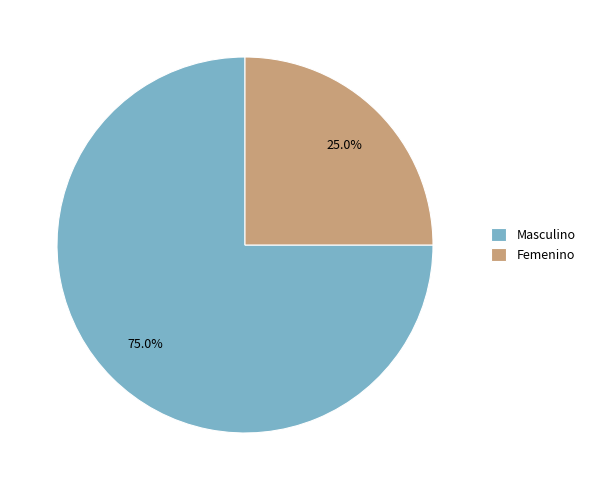

Count the number of slices in the pie.

2